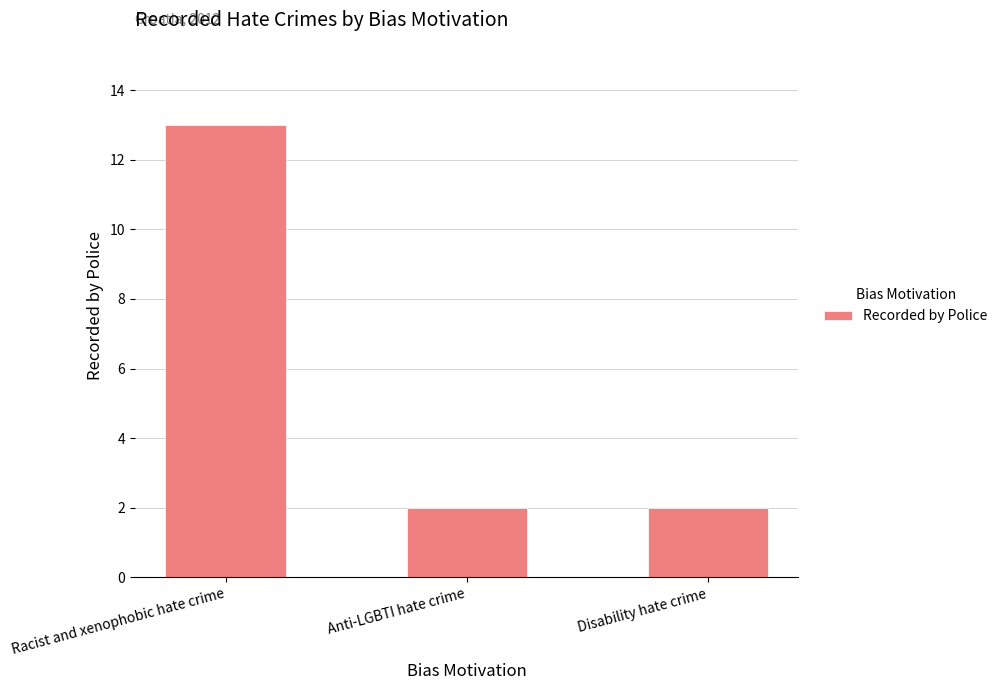

Which has a higher value, Disability hate crime or Racist and xenophobic hate crime?

Racist and xenophobic hate crime